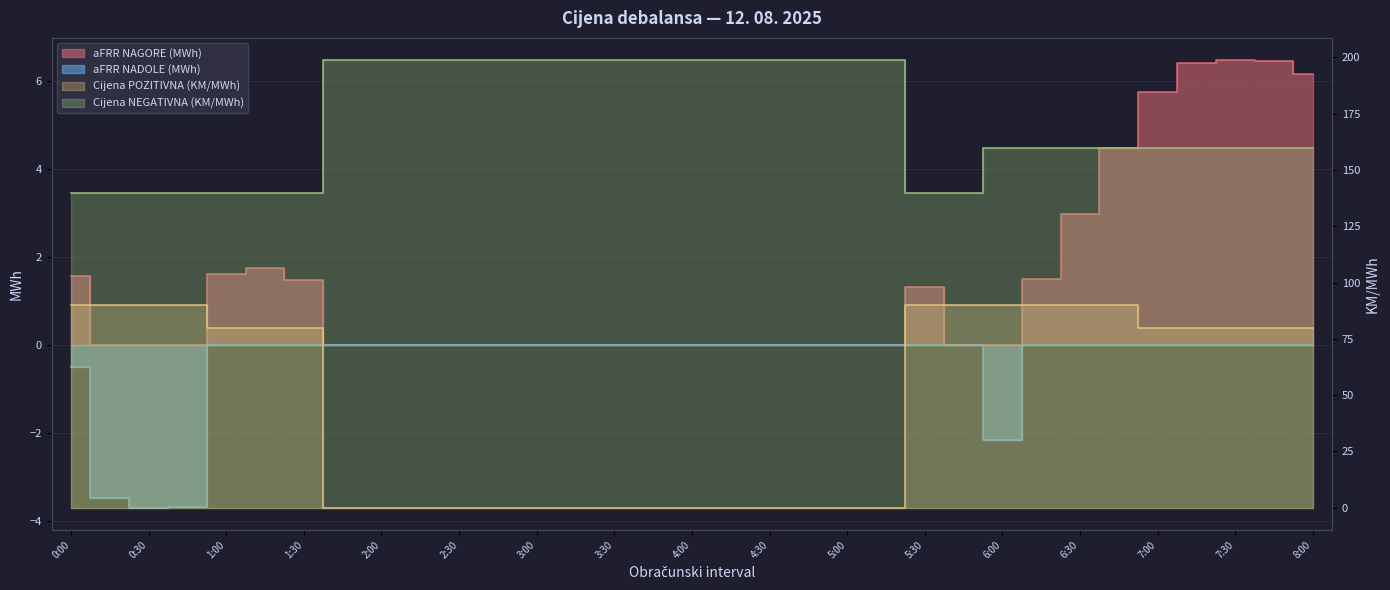

Does the chart have visible grid lines?

Yes